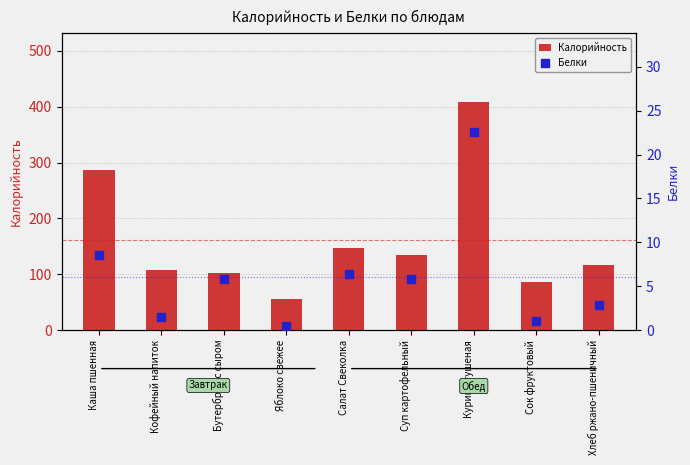

At how many categories does at least one series exceed 26?

9